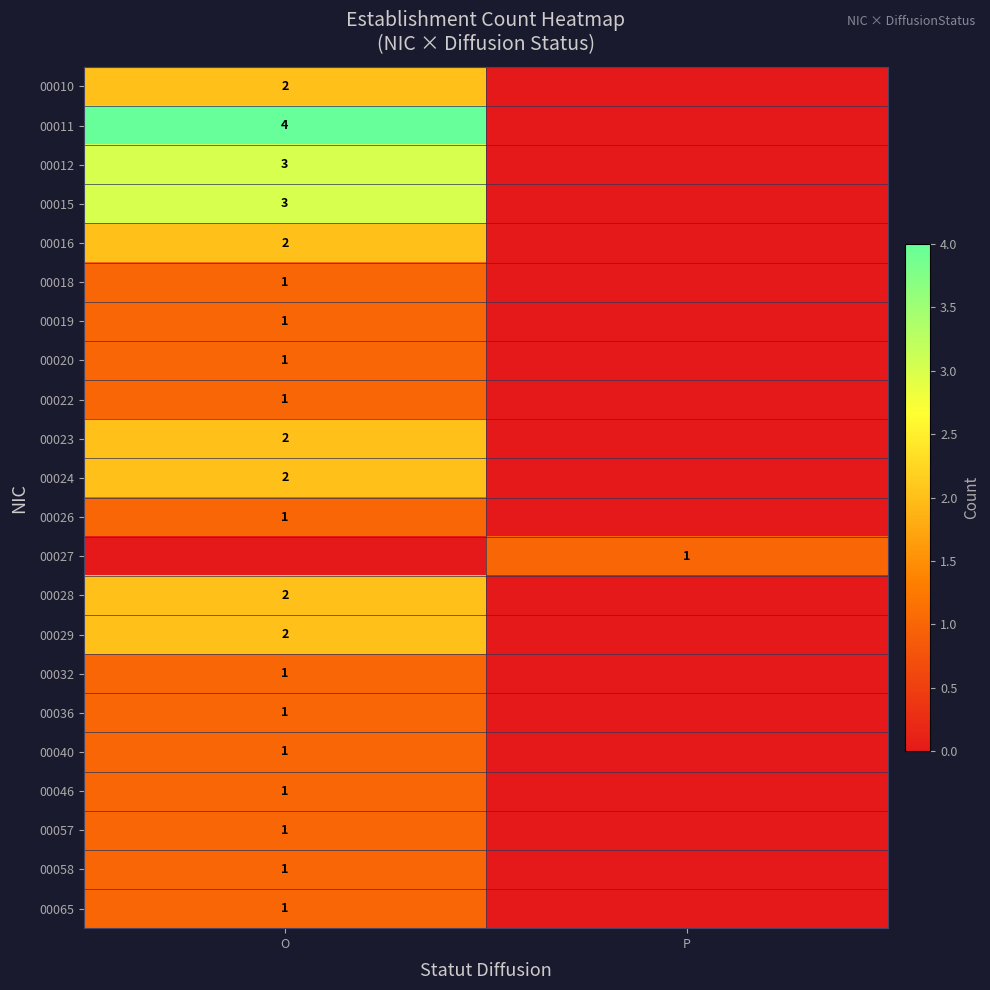

At which category is the sum across all series the highest?

O